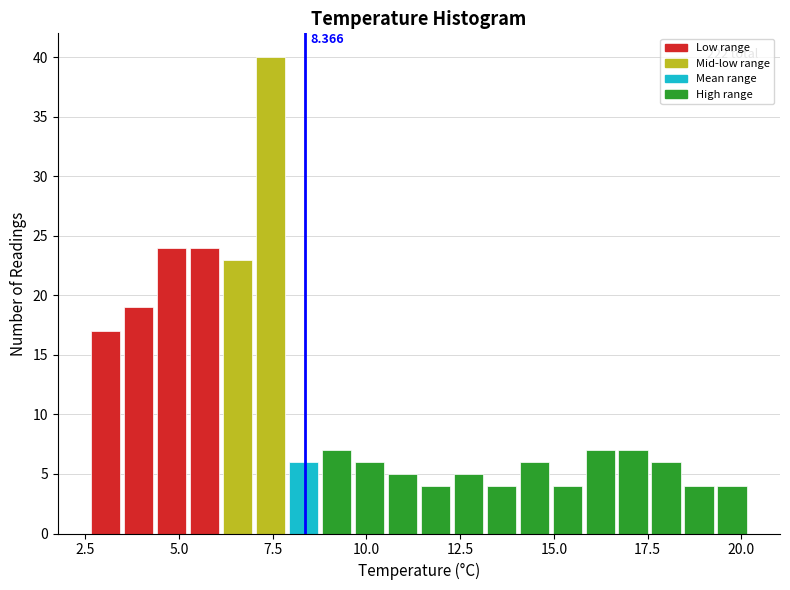

Around what value on the x-axis is the tallest bar? Give the approximate position of its centre, as read against the axis.

7.5